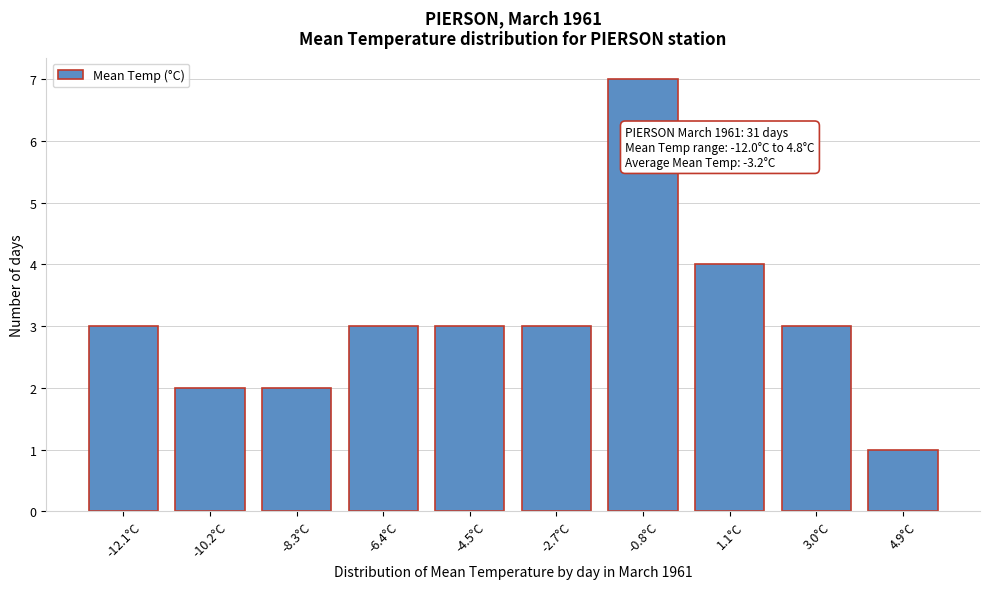

Reading right to left, extract all data points from this chart.

1	3	4	7	3	3	3	2	2	3